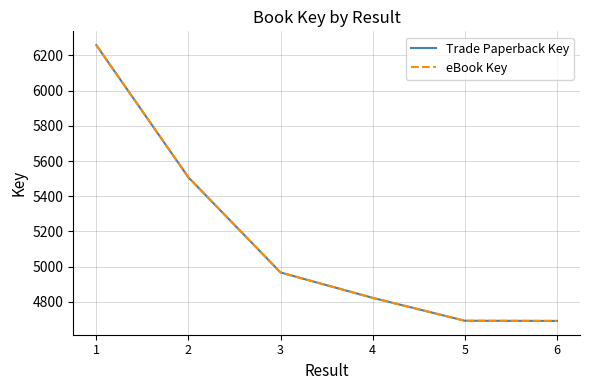

At which category is the sum across all series the highest?

1